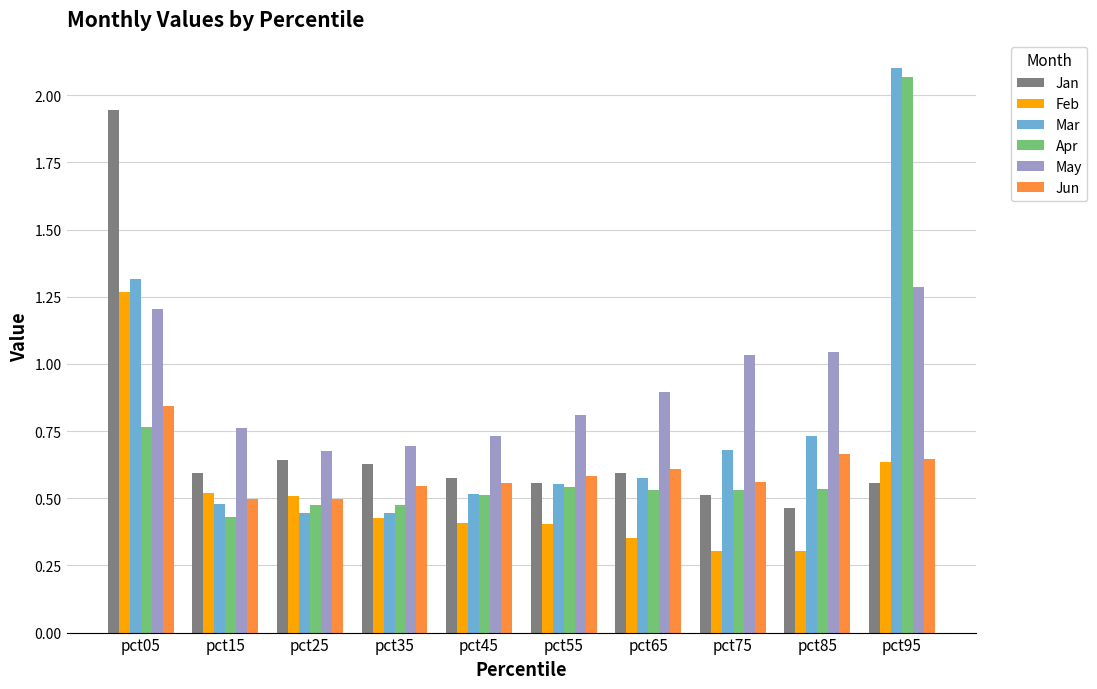

How many groups of bars are there?

10